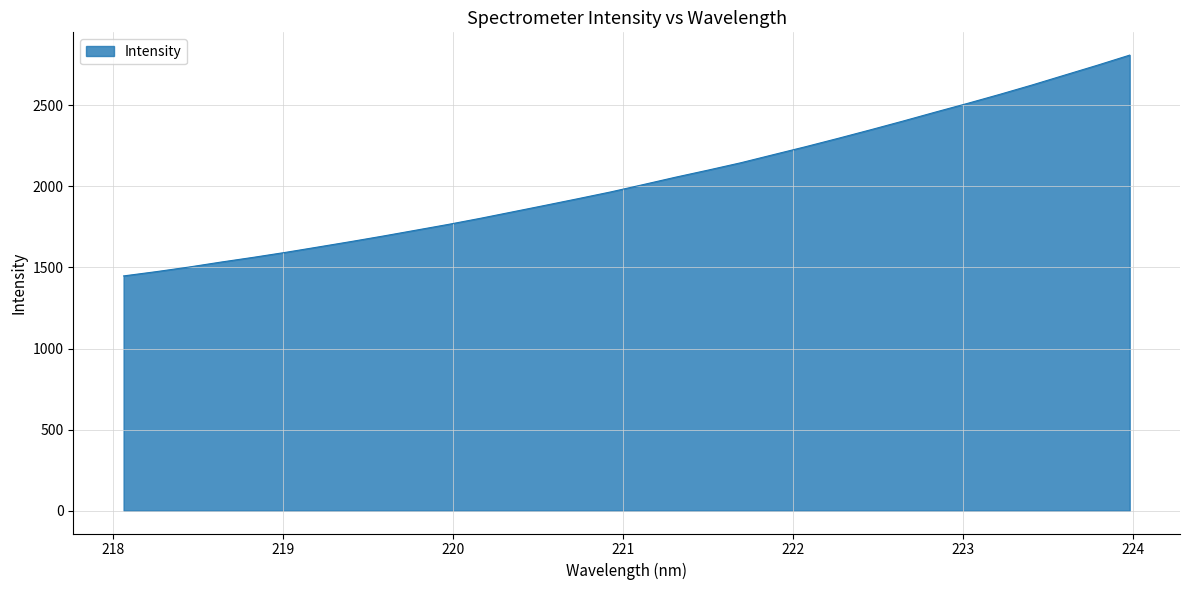

What is the smallest value displayed?

1447.7